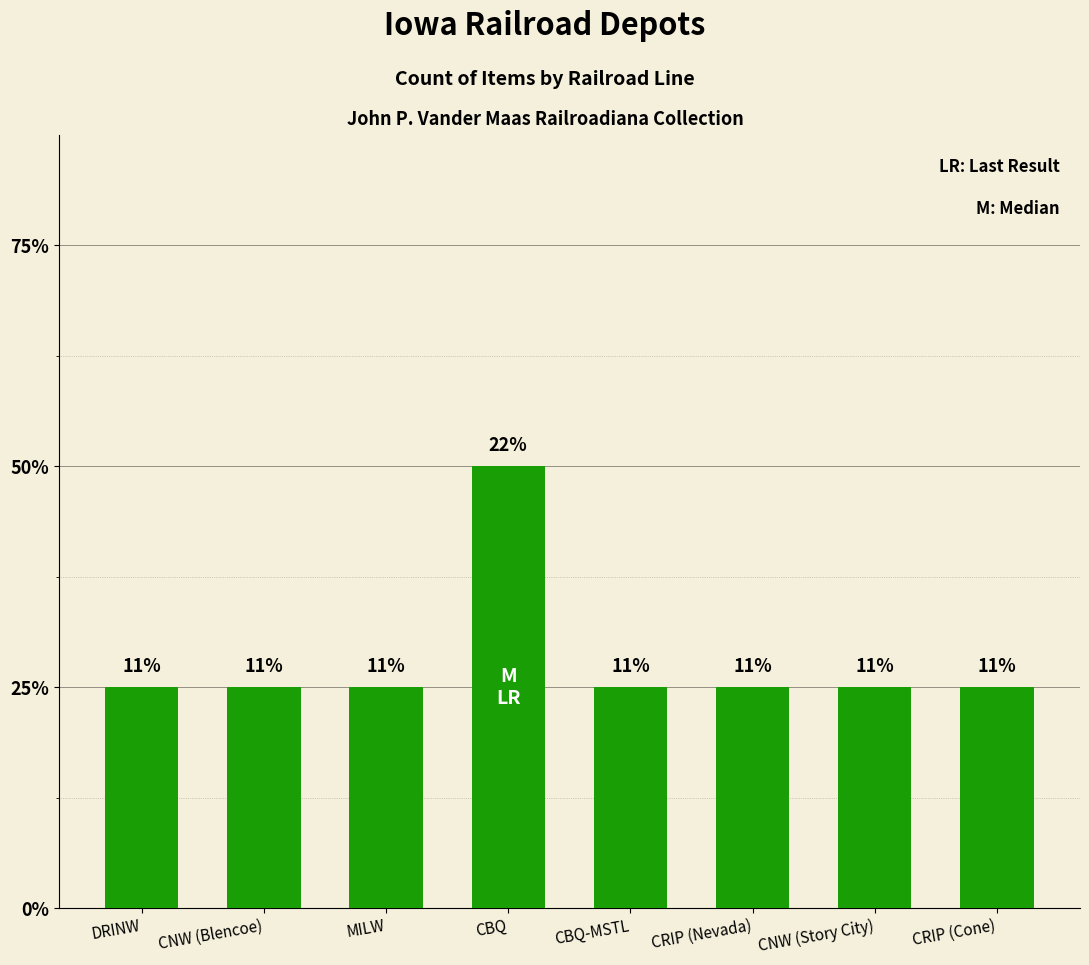

What position from the left is CBQ-MSTL?

5